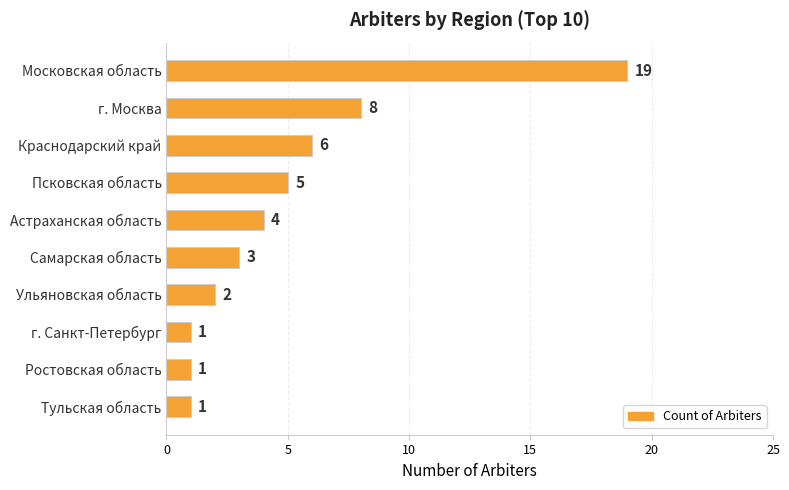

Approximately how many times larger is the value at Тульская область compared to г. Санкт-Петербург?

1.0